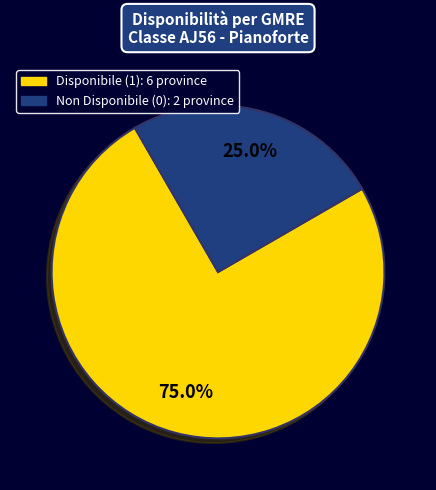

Does any single category account for the majority?

Yes